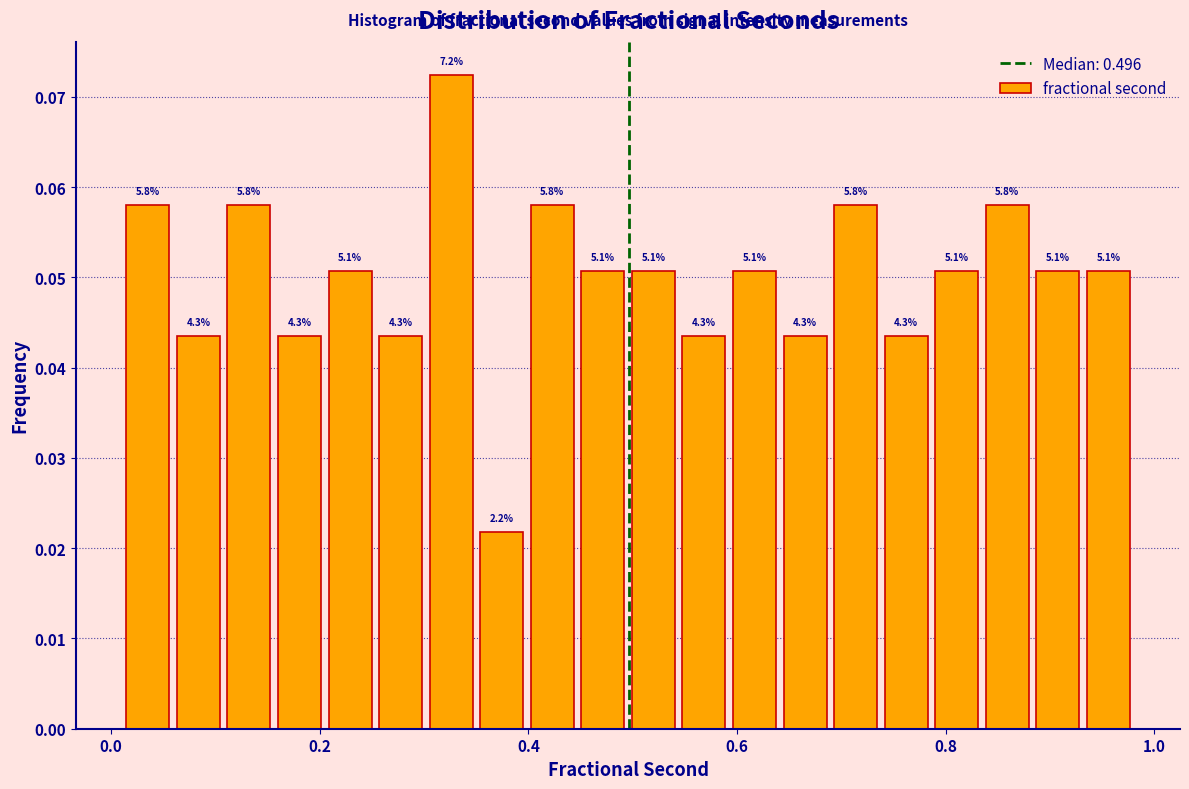

Around what value on the x-axis is the tallest bar? Give the approximate position of its centre, as read against the axis.

0.32